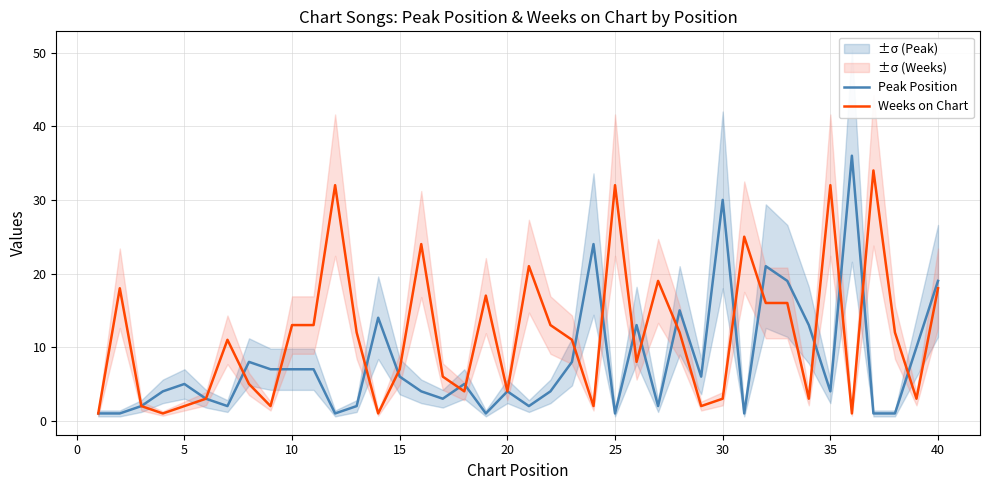

How many lines are shown in the chart?

2